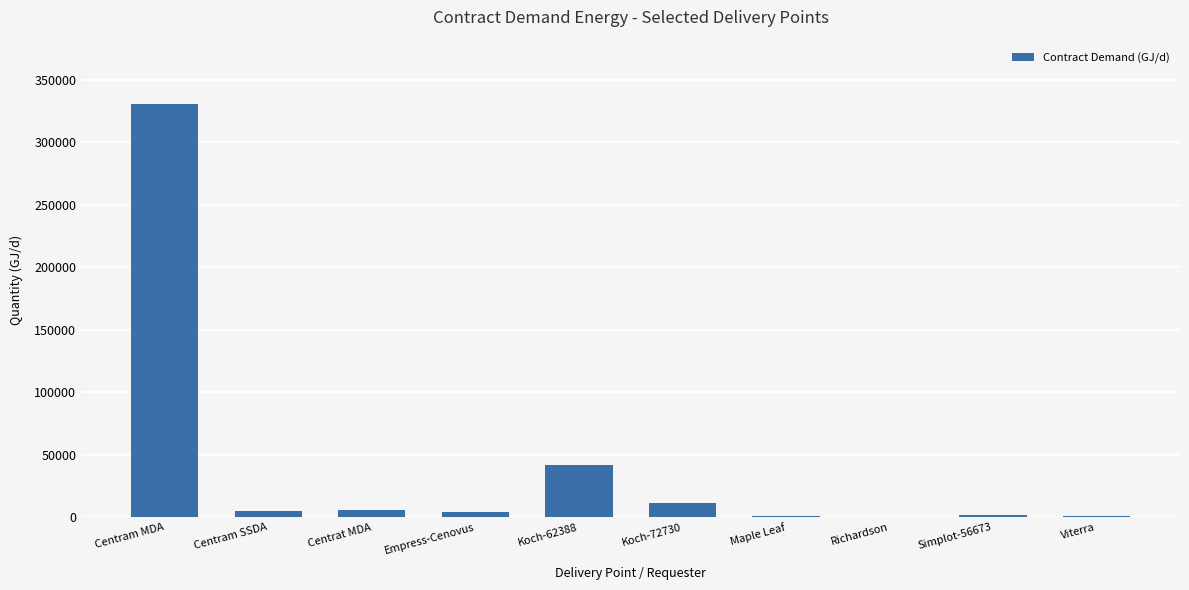

What is the sum of the values at Richardson and Centram SSDA?

5707